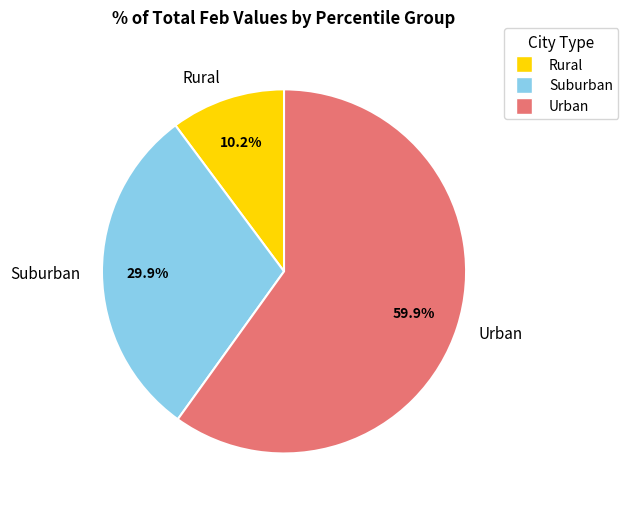

Which has a higher value, Suburban or Urban?

Urban